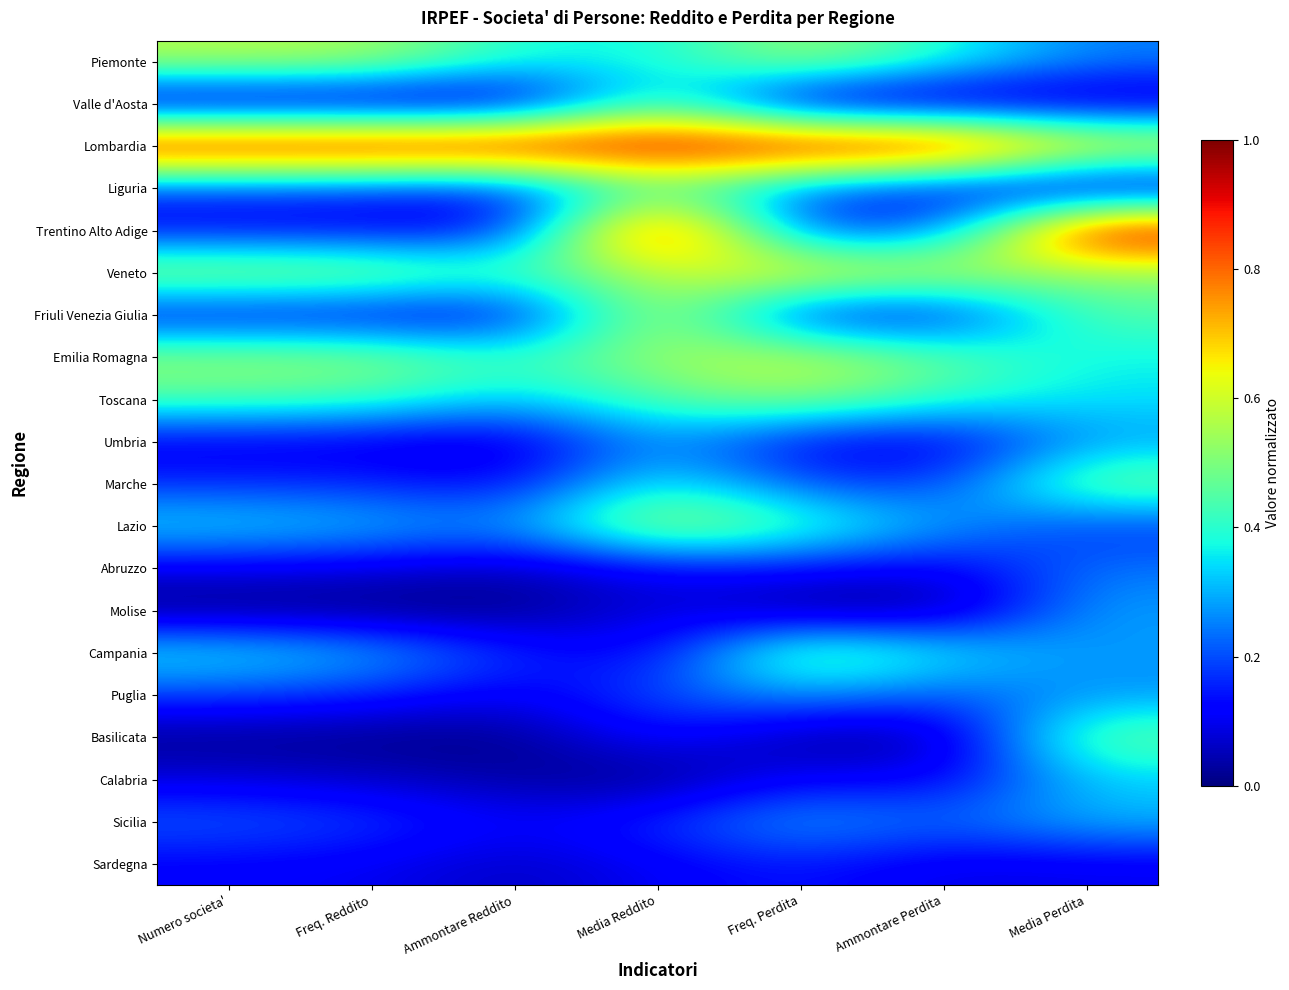

What is the total value across all series at Media Perdita?

6.9